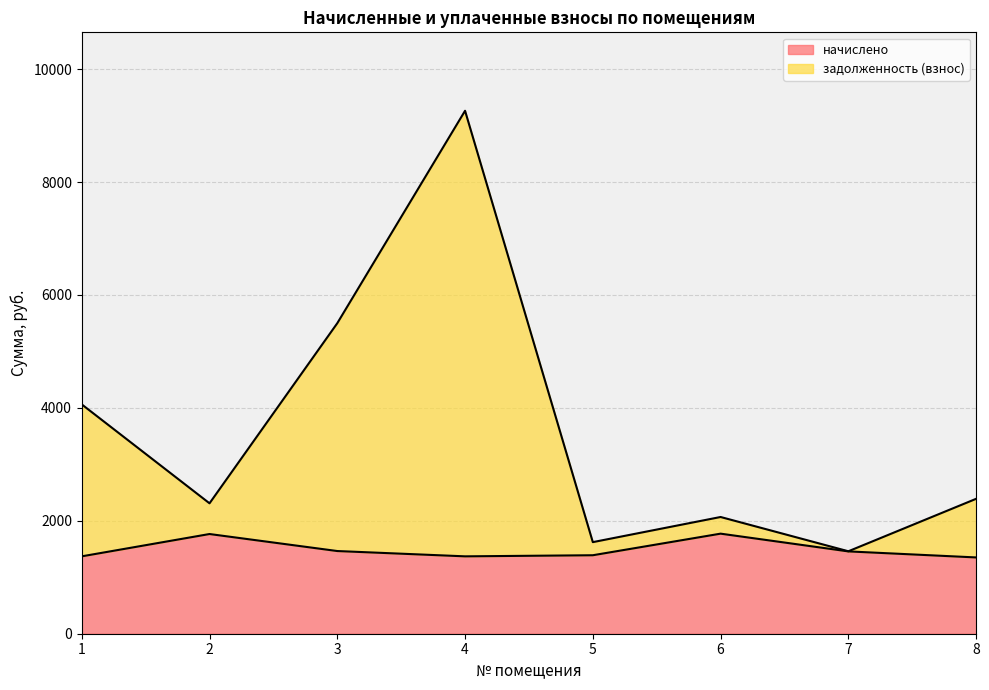

Which category has the highest value in the задолженность (взнос) series?

4